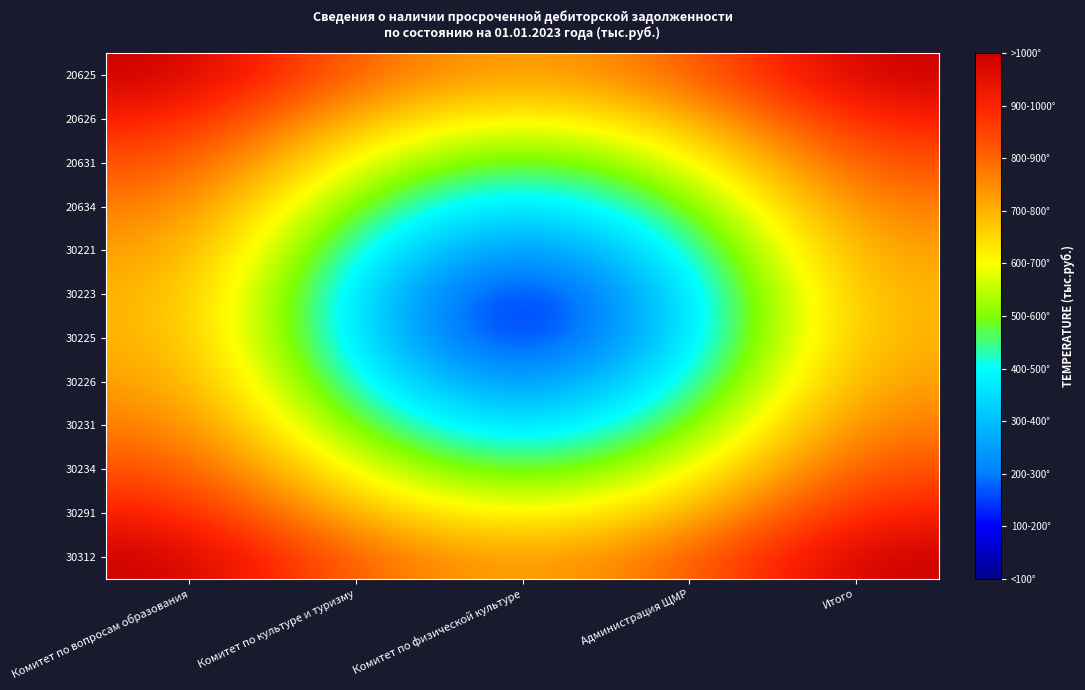

At Администрация ЩМР, list the series in order from largest to smallest.

20625, 30312, 30291, 20626, 30234, 20631, 20634, 30231, 30221, 30226, 30223, 30225